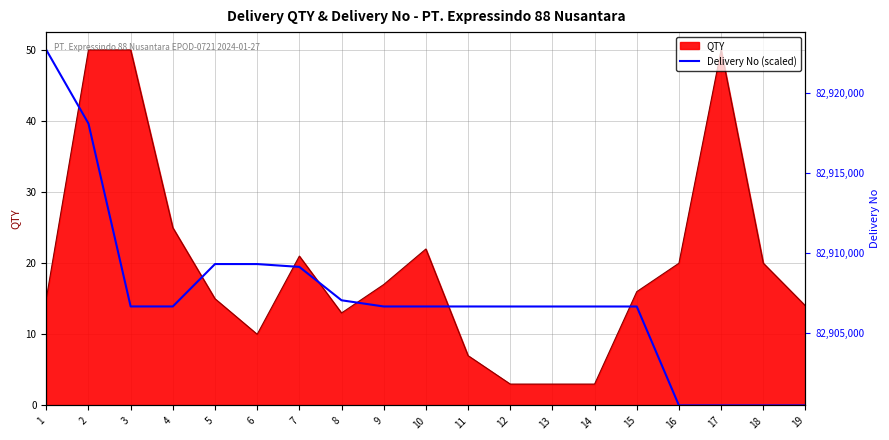

How many lines are shown in the chart?

1